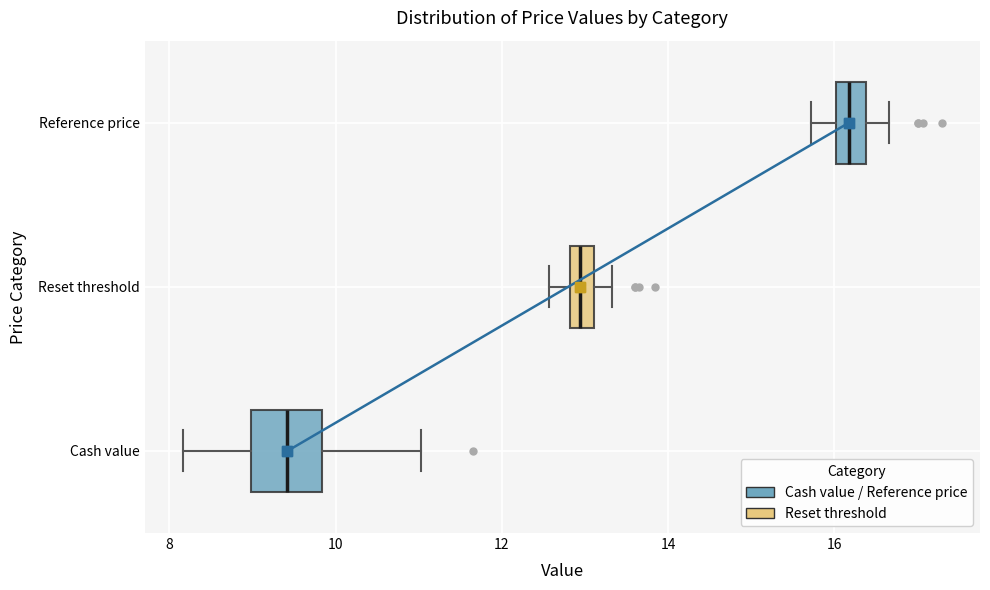

Where does the left whisker of the box for Cash value end on the x-axis? The values are not printed on the chart, so give them approximately, as read against the axis.

8.2